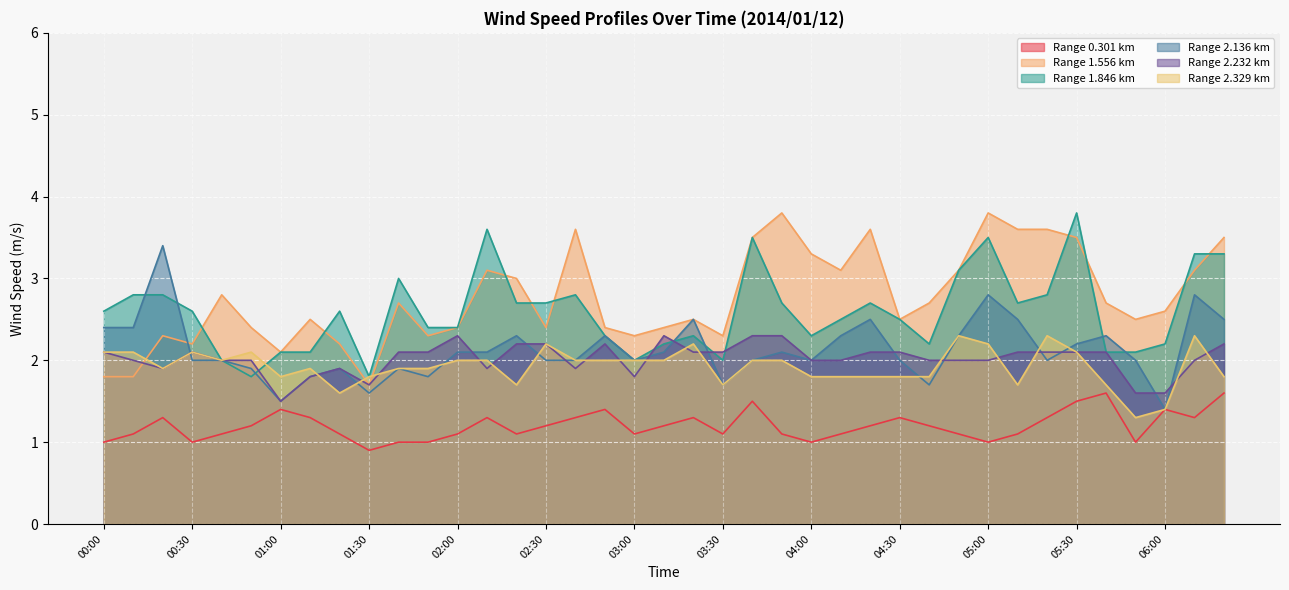

What is the value of the 2.329 point at the 12th from the left?

1.9